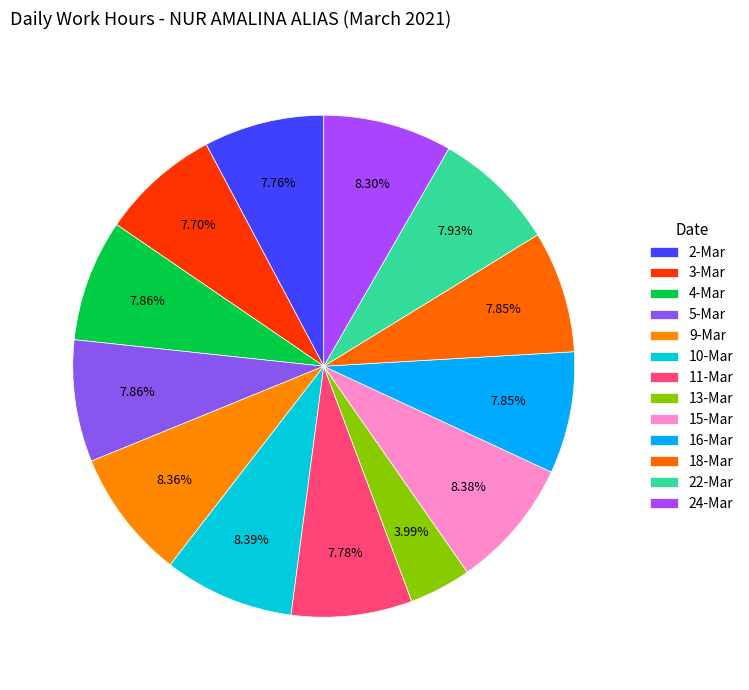

How many segments does this pie chart have?

13